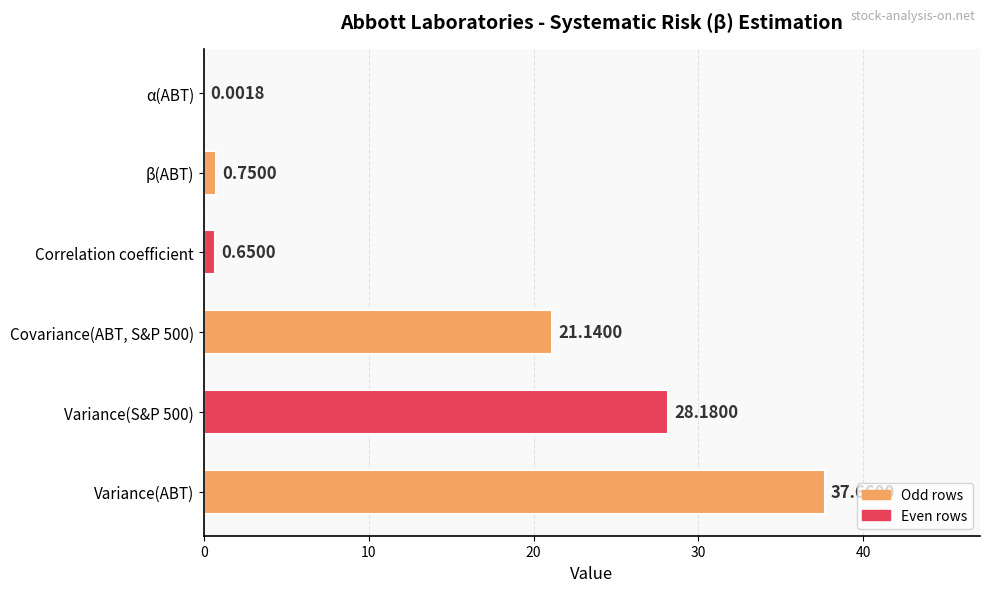

What is the sum of all values?

88.4